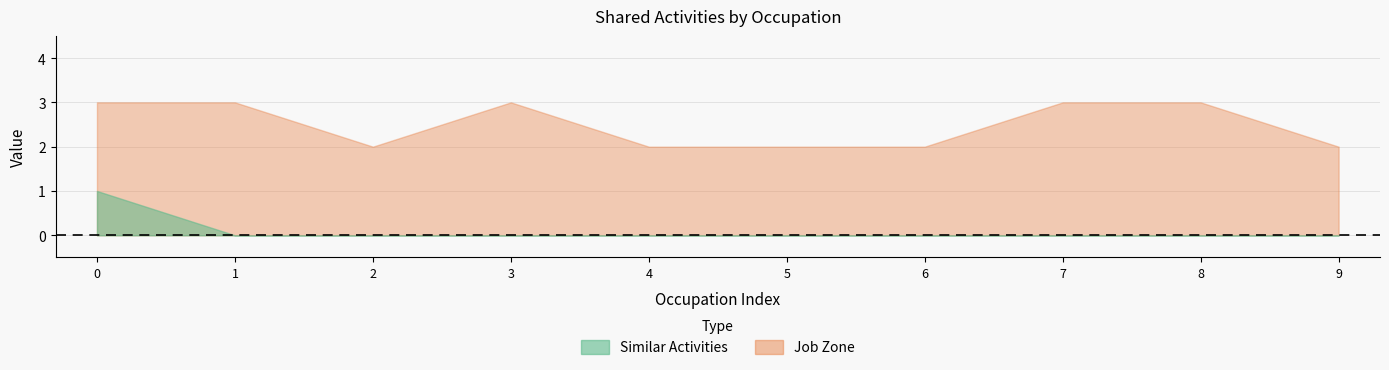

Does the chart have visible grid lines?

Yes